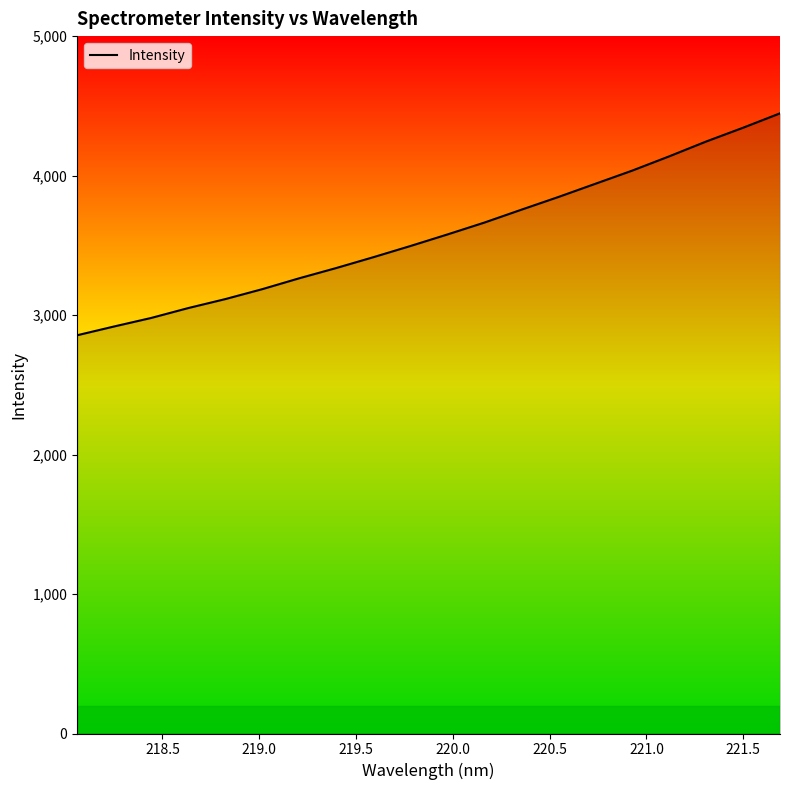

Reading left to right, transcribe all the data shown in this chart.

2855.2	2918.3	2979.3	3050.1	3114.3	3185.6	3263.7	3337.2	3414.7	3494.7	3577.5	3662.7	3754.9	3846.0	3940.8	4035.5	4137.7	4244.0	4343.1	4446.3